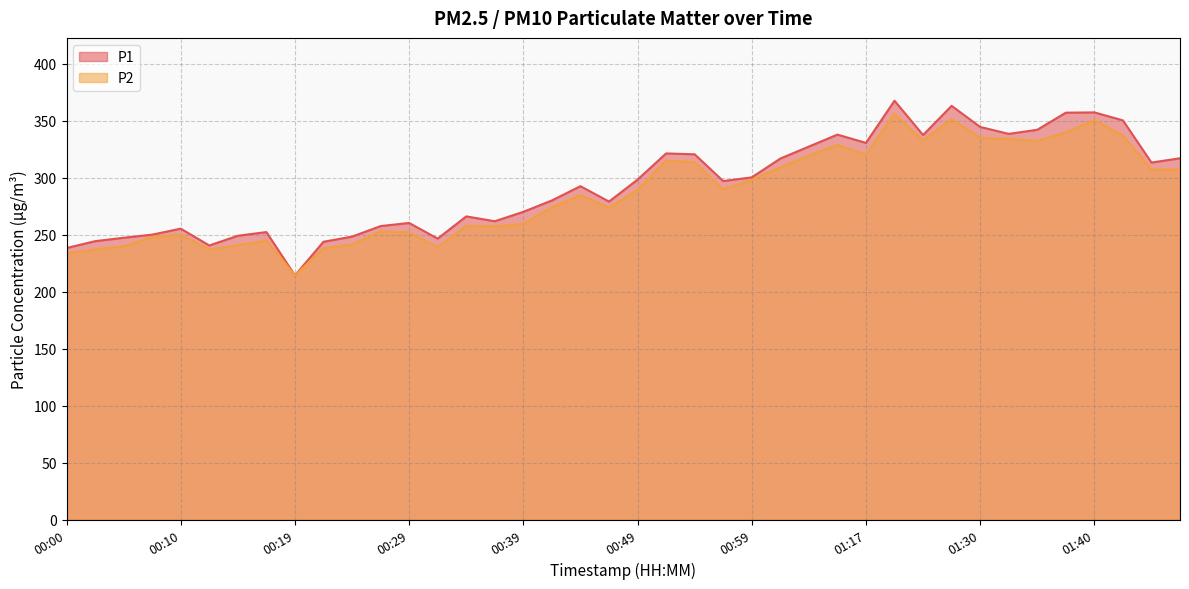

What is the sum of the P2 values at 00:00 and 01:45?

541.0